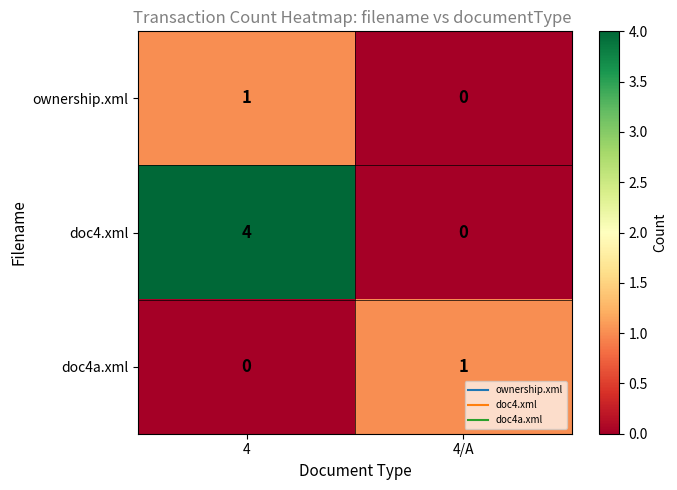

What is the total value across all series at 4/A?

1